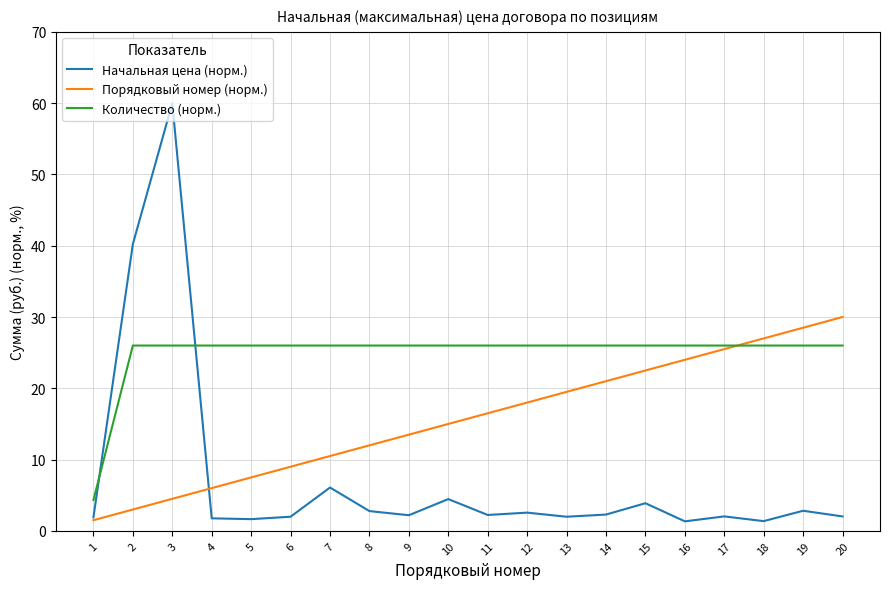

Count the number of data series in this chart.

3